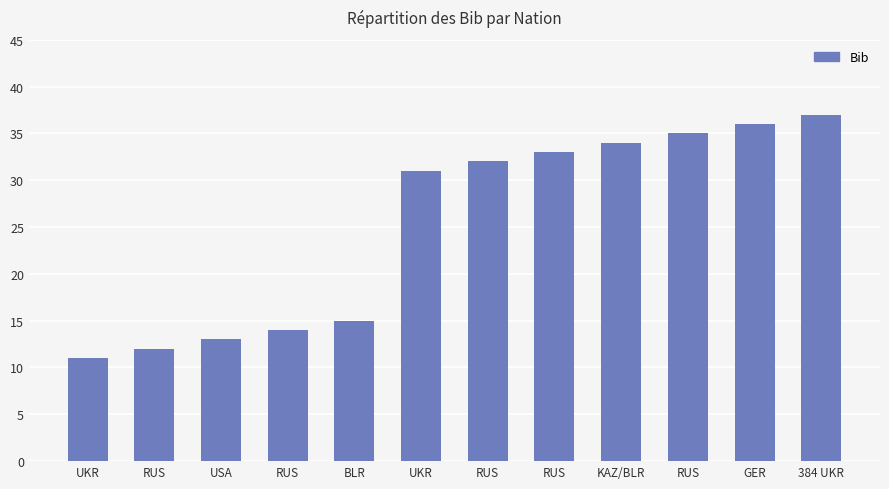

Are the bars horizontal?

No